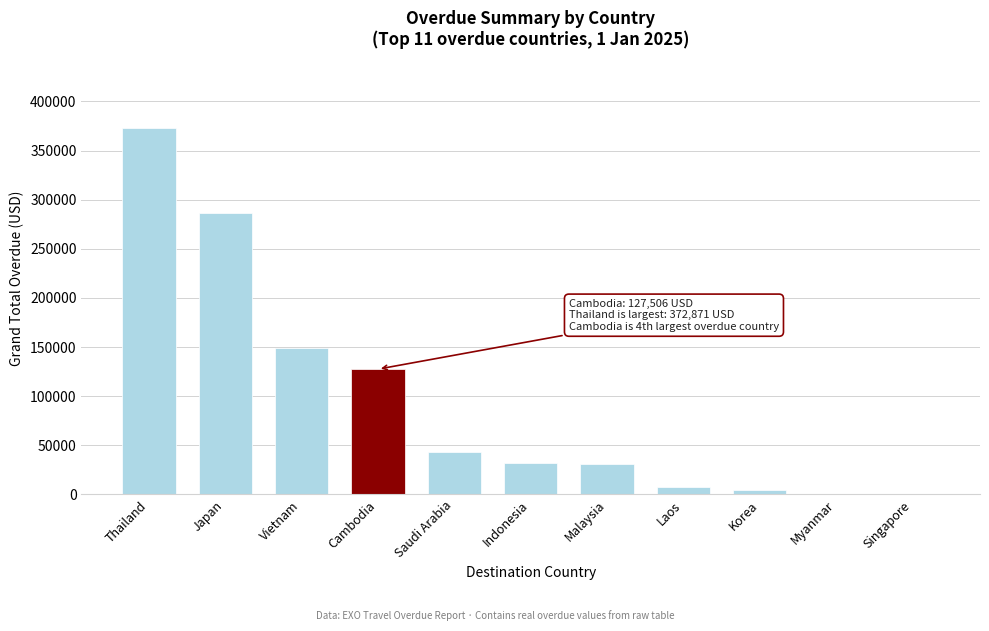

Read the value at Saudi Arabia.

42698.6